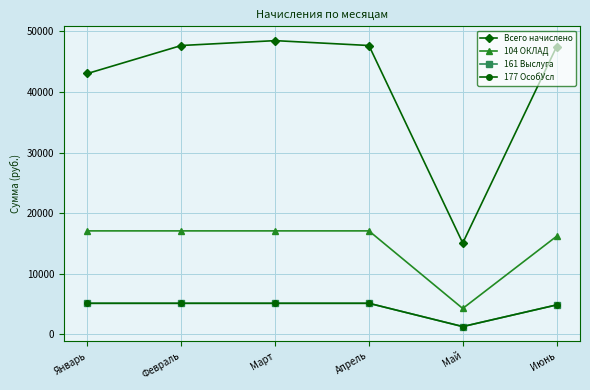

Does the chart have visible grid lines?

Yes